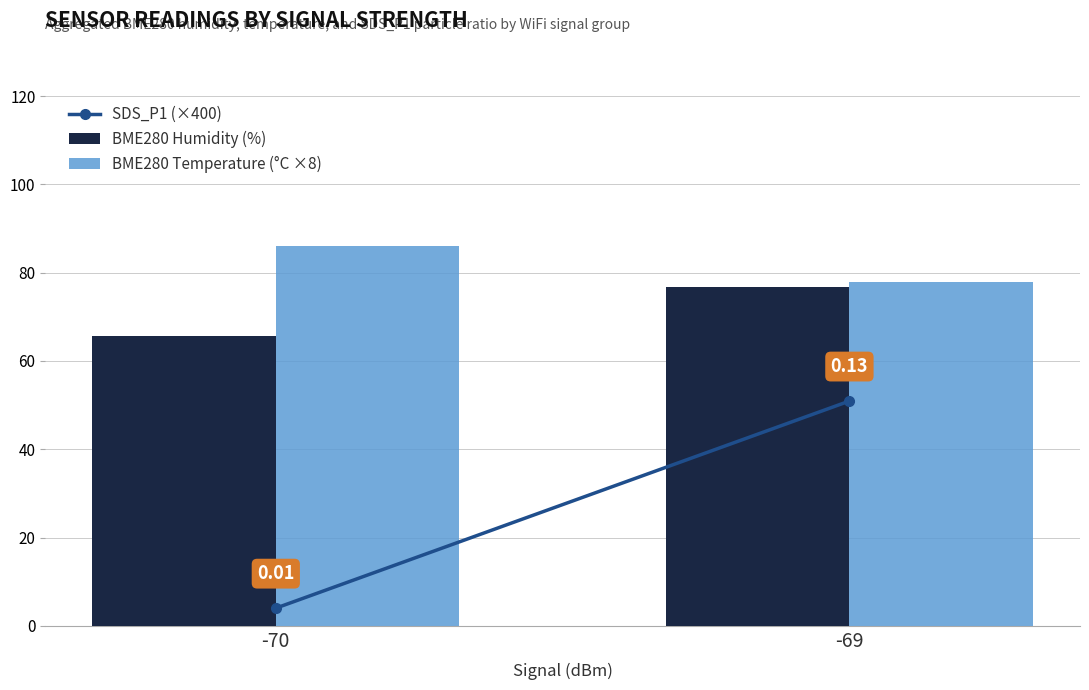

Which series has the widest spread of values?

SDS_P1 (×400)